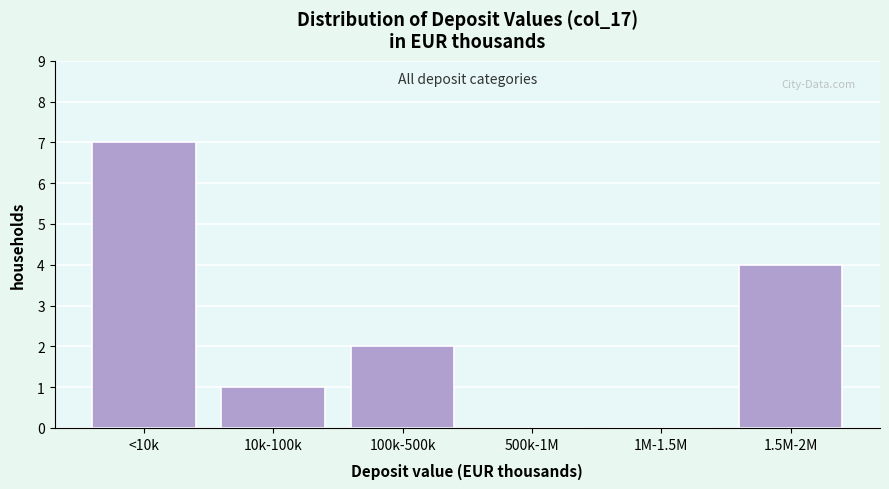

Reading right to left, transcribe all the data shown in this chart.

1.5M-2M=4	1M-1.5M=0	500k-1M=0	100k-500k=2	10k-100k=1	<10k=7